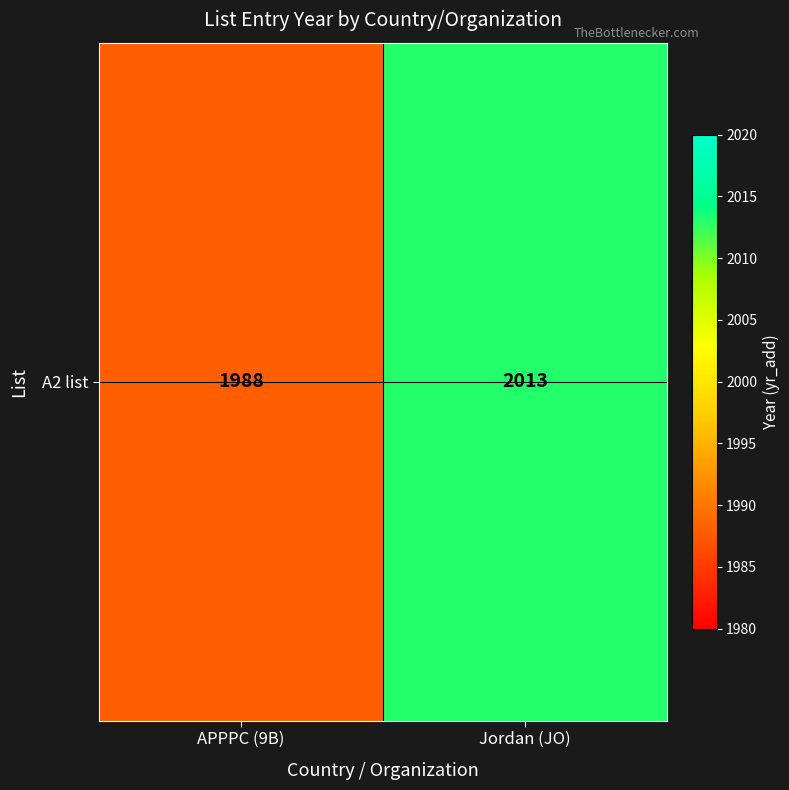

How many series are shown in this chart?

1